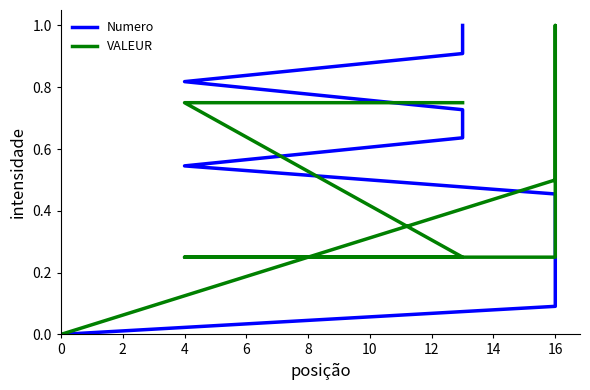

Is it true that Numero equals 0.9 at 10?

True